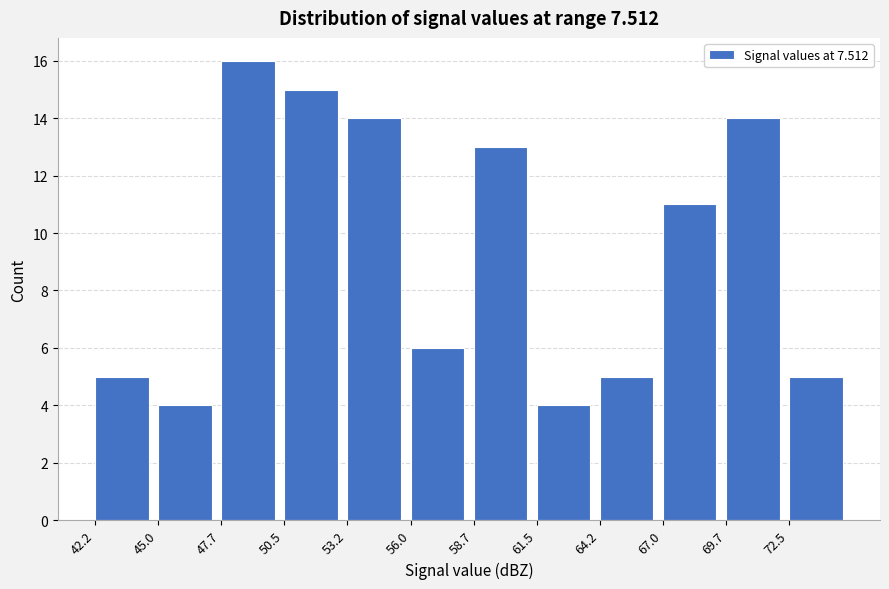

Reading left to right, transcribe this chart: for each bar, give the range it covers on the x-axis and its height. Neither the bar edges nor the heights are printed on the chart, so give them approximately, as read against the axes.

42.20 to 44.95: 5
44.95 to 47.70: 4
47.70 to 50.45: 16
50.45 to 53.20: 15
53.20 to 55.95: 14
55.95 to 58.70: 6
58.70 to 61.45: 13
61.45 to 64.20: 4
64.20 to 66.95: 5
66.95 to 69.70: 11
69.70 to 72.45: 14
72.45 to 75.20: 5